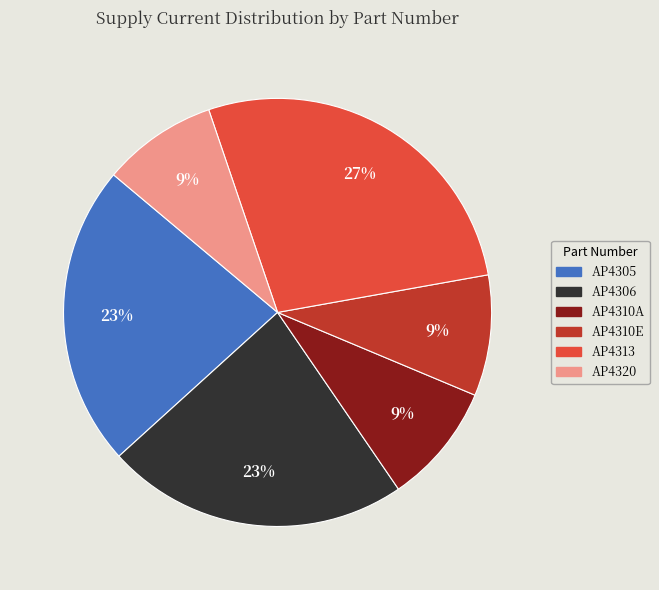

Do AP4310A and AP4313 together represent more than half of the pie?

No